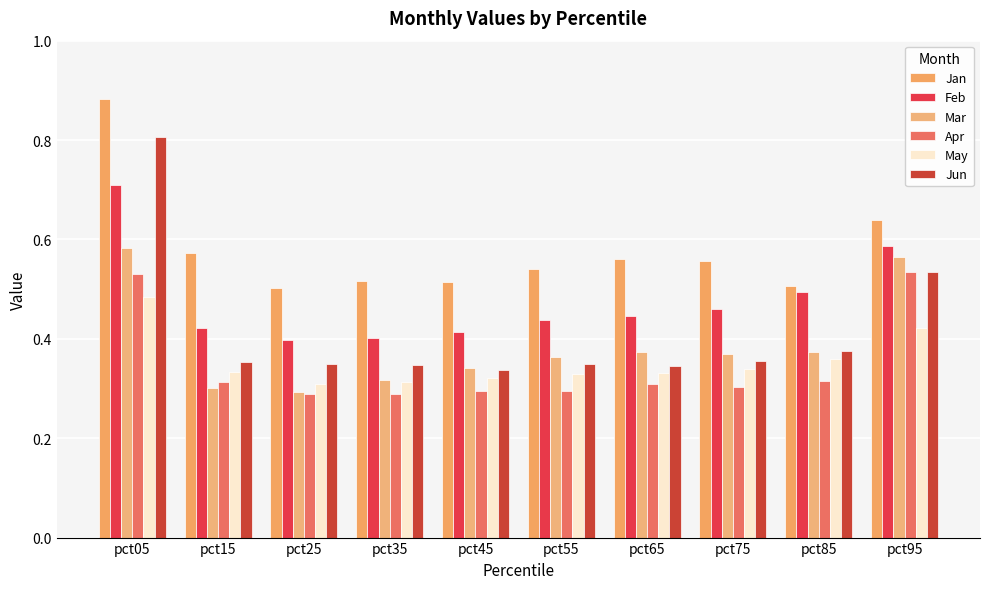

Which series has the largest total across all categories?

Jan